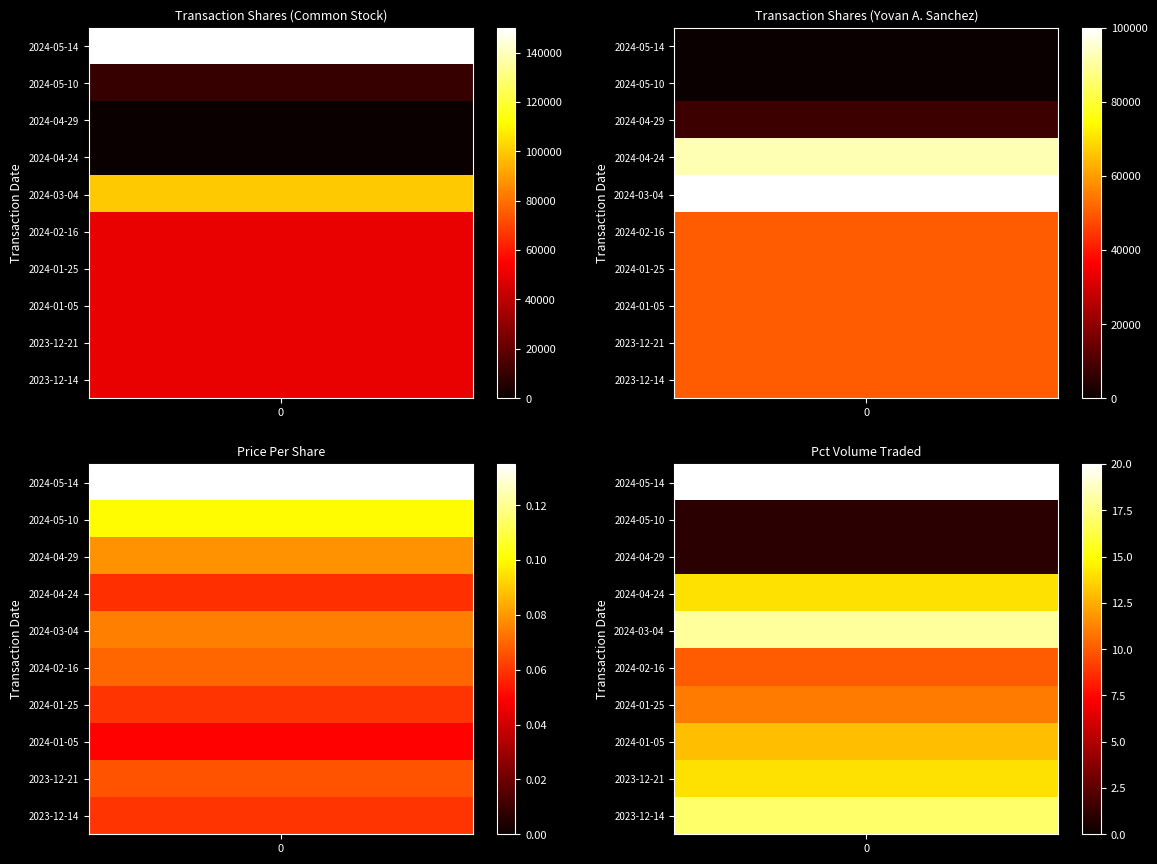

What is the sum of the Common Stock values at 2024-03-04 and 2024-05-14?

250000